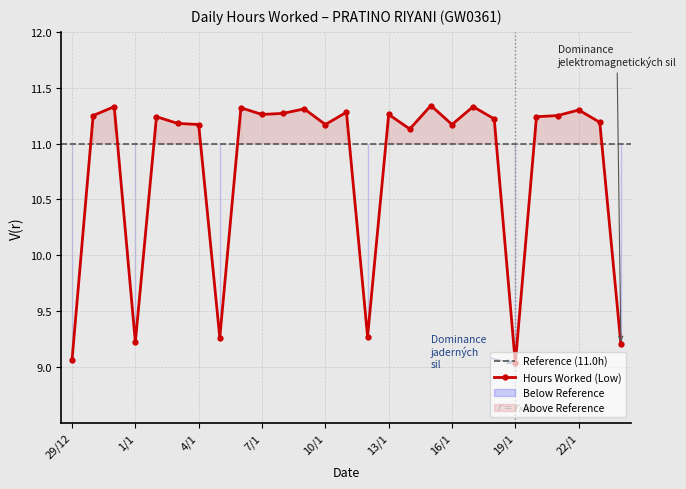

True or false: the data shows 11.2 at 10/1.

True